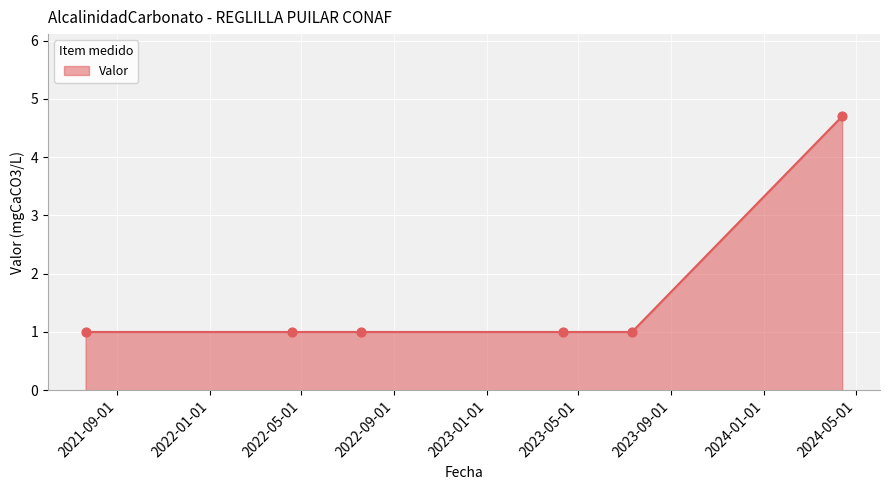

What is the sum of all values?

9.7